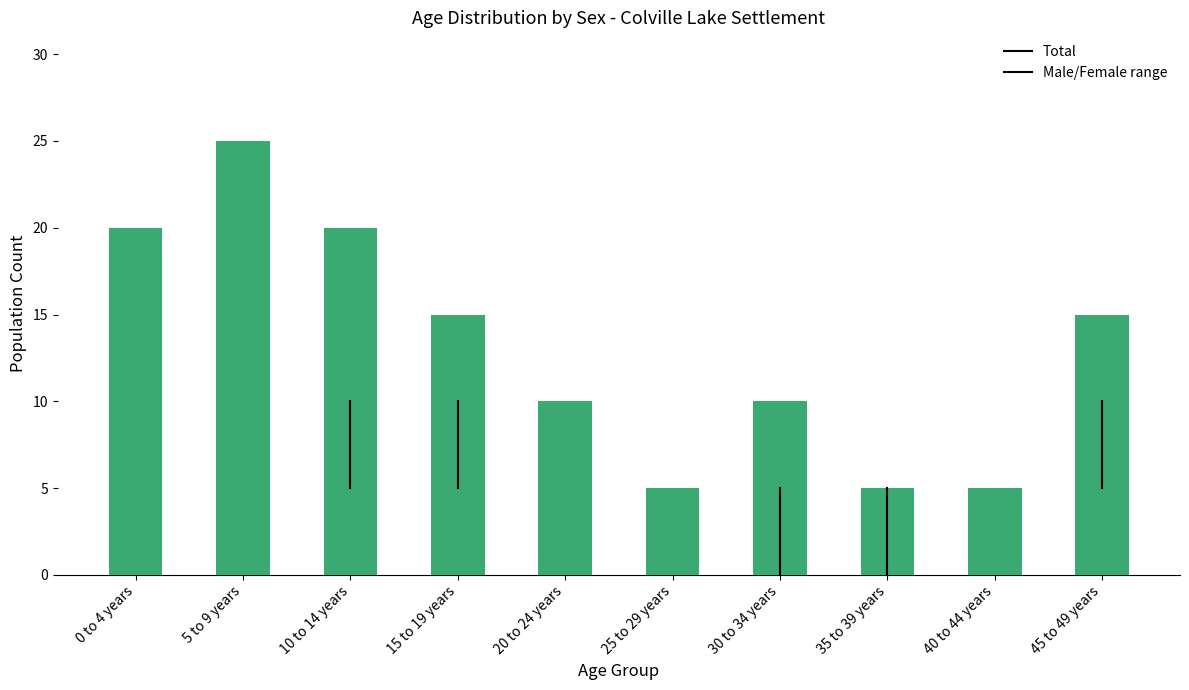

Which has a higher value, 30 to 34 years or 0 to 4 years?

0 to 4 years